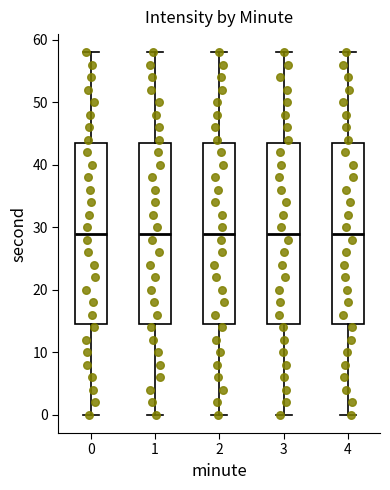

Reading left to right, read every box against the y-axis: the position of its median line, the range the box covers, and the ends of its whiskers. The values are not printed on the chart, so give them approximately, as read against the axis.

0: median 29, box 15 to 44, whiskers 0 to 58
1: median 29, box 15 to 44, whiskers 0 to 58
2: median 29, box 15 to 44, whiskers 0 to 58
3: median 29, box 15 to 44, whiskers 0 to 58
4: median 29, box 15 to 44, whiskers 0 to 58